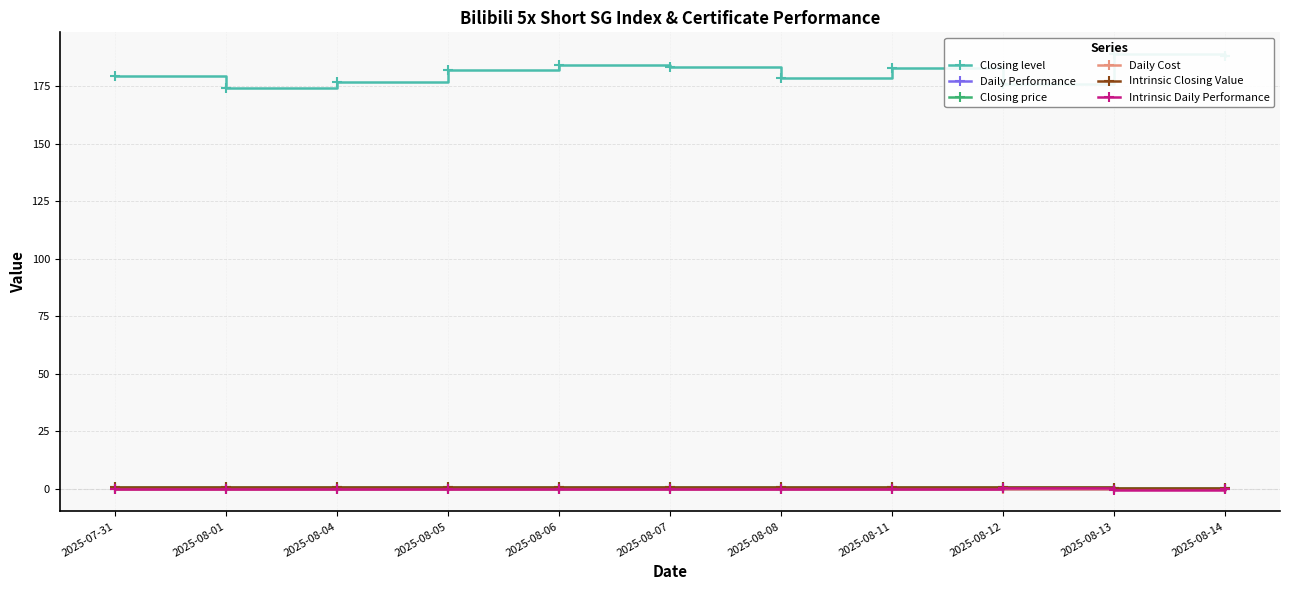

Which series has the largest total across all categories?

Closing level